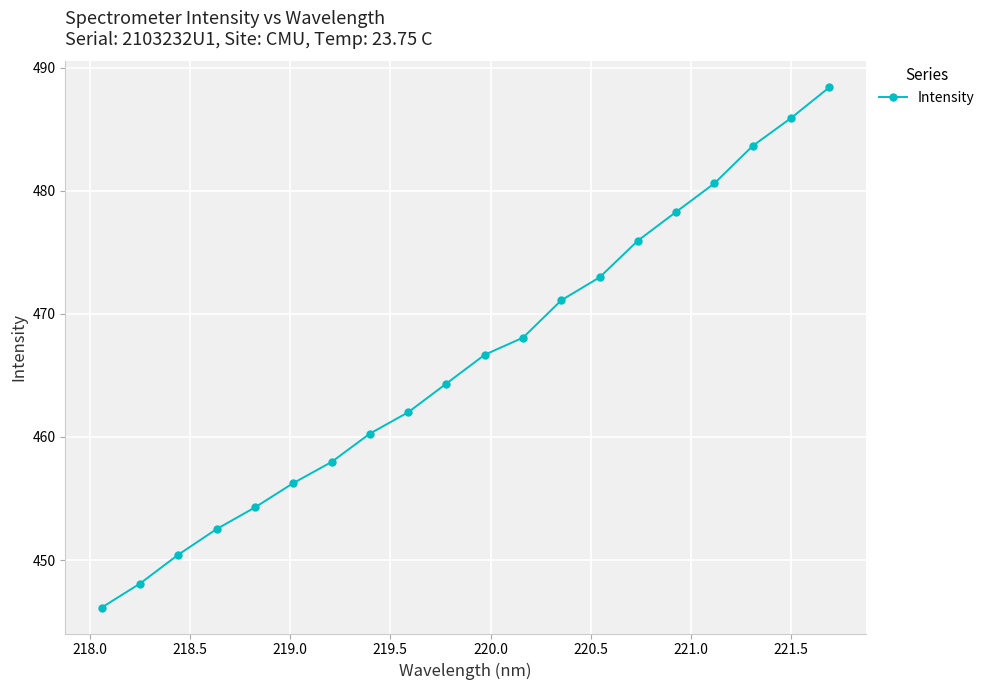

What is the value of the 15th point from the left?

475.9